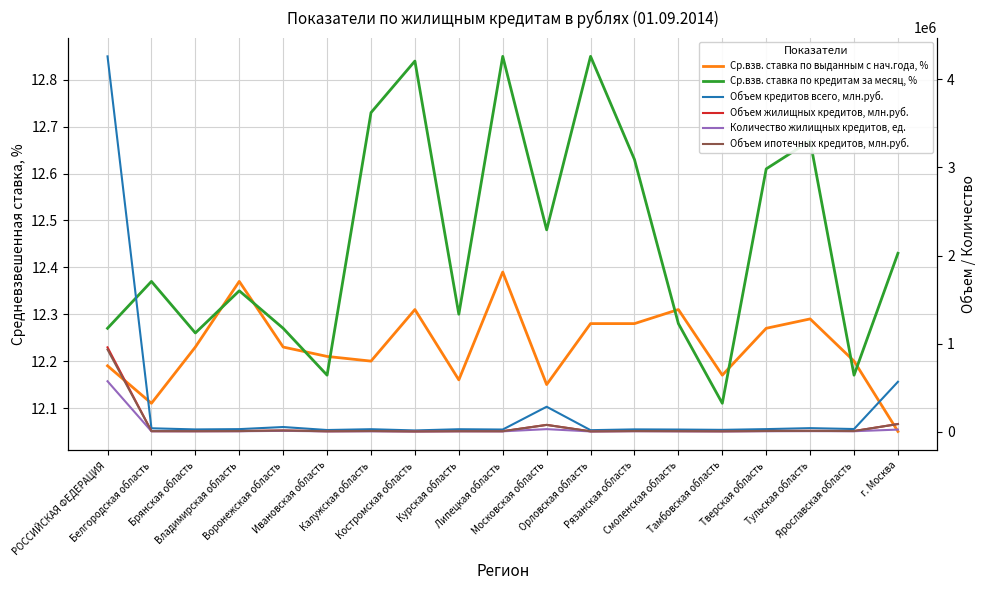

How many series are shown in this chart?

6